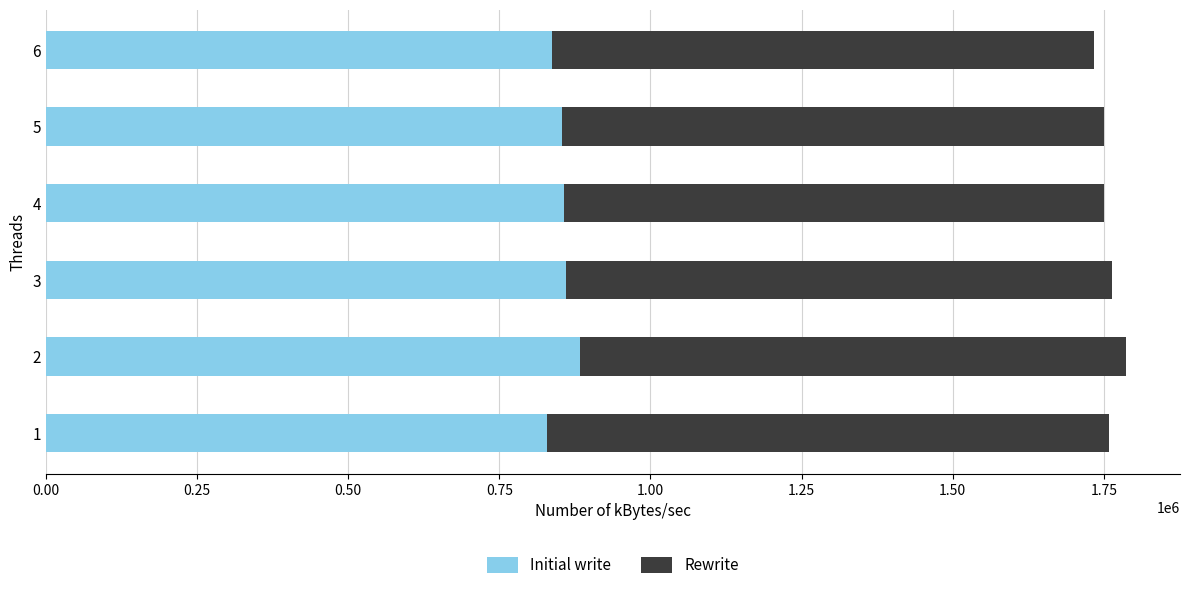

What is the minimum value for Initial write?

828615.0